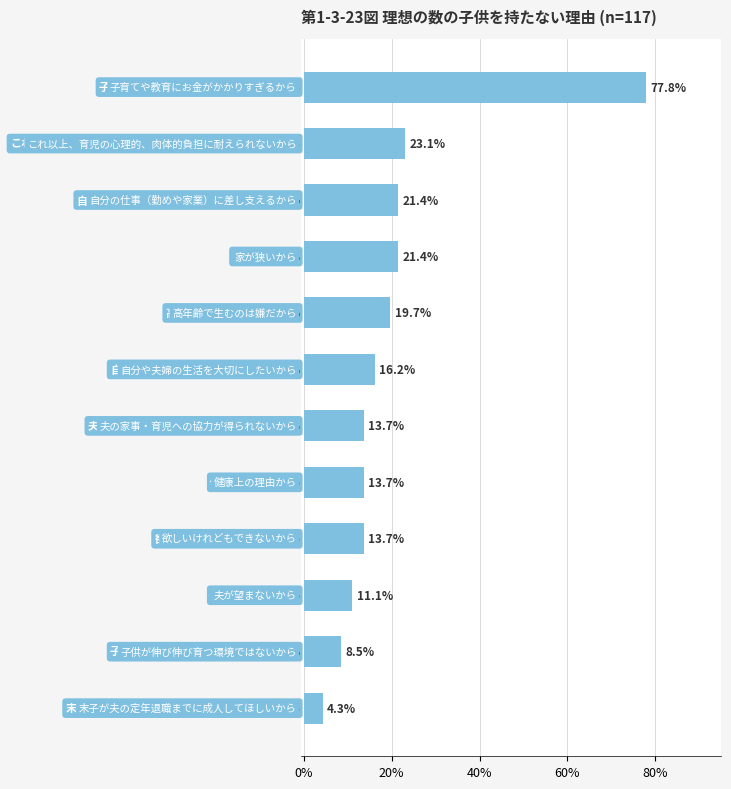

What is the average value?

0.2